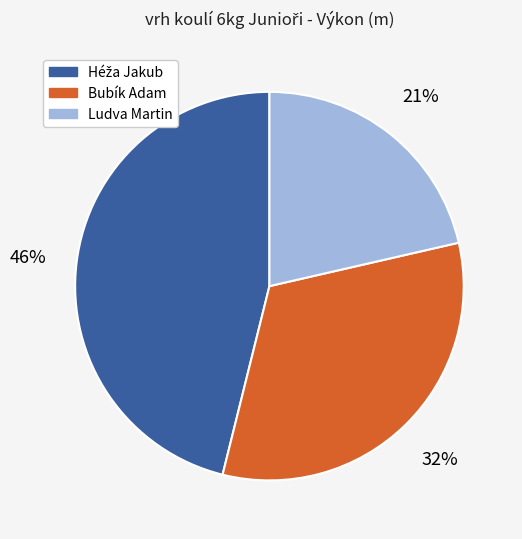

What is the ratio of the value at Bubík Adam to the value at Ludva Martin?

1.5